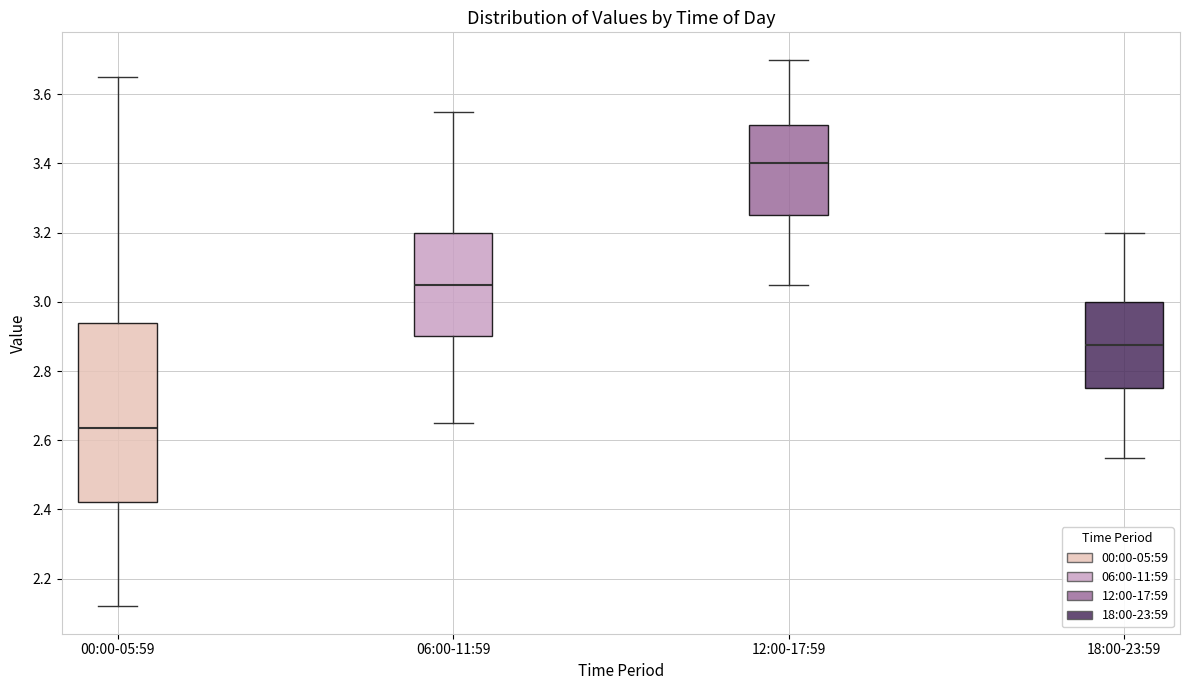

Reading left to right, transcribe this box plot: for each box, give where its median line is, the range the box spans, and where its two whiskers end, as read against the y-axis. The values are not printed on the chart, so give them approximately, as read against the axis.

00:00-05:59: median 2.64, box 2.42 to 2.94, whiskers 2.12 to 3.66
06:00-11:59: median 3.06, box 2.90 to 3.20, whiskers 2.66 to 3.56
12:00-17:59: median 3.40, box 3.26 to 3.52, whiskers 3.06 to 3.70
18:00-23:59: median 2.88, box 2.76 to 3.00, whiskers 2.56 to 3.20